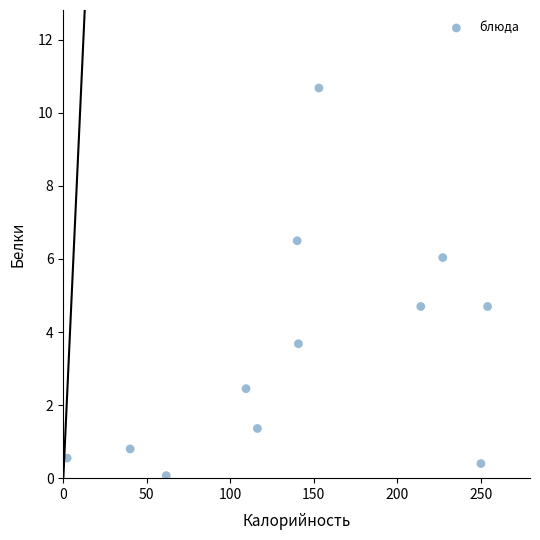

What is the range of Y values (max minus min)?

10.6